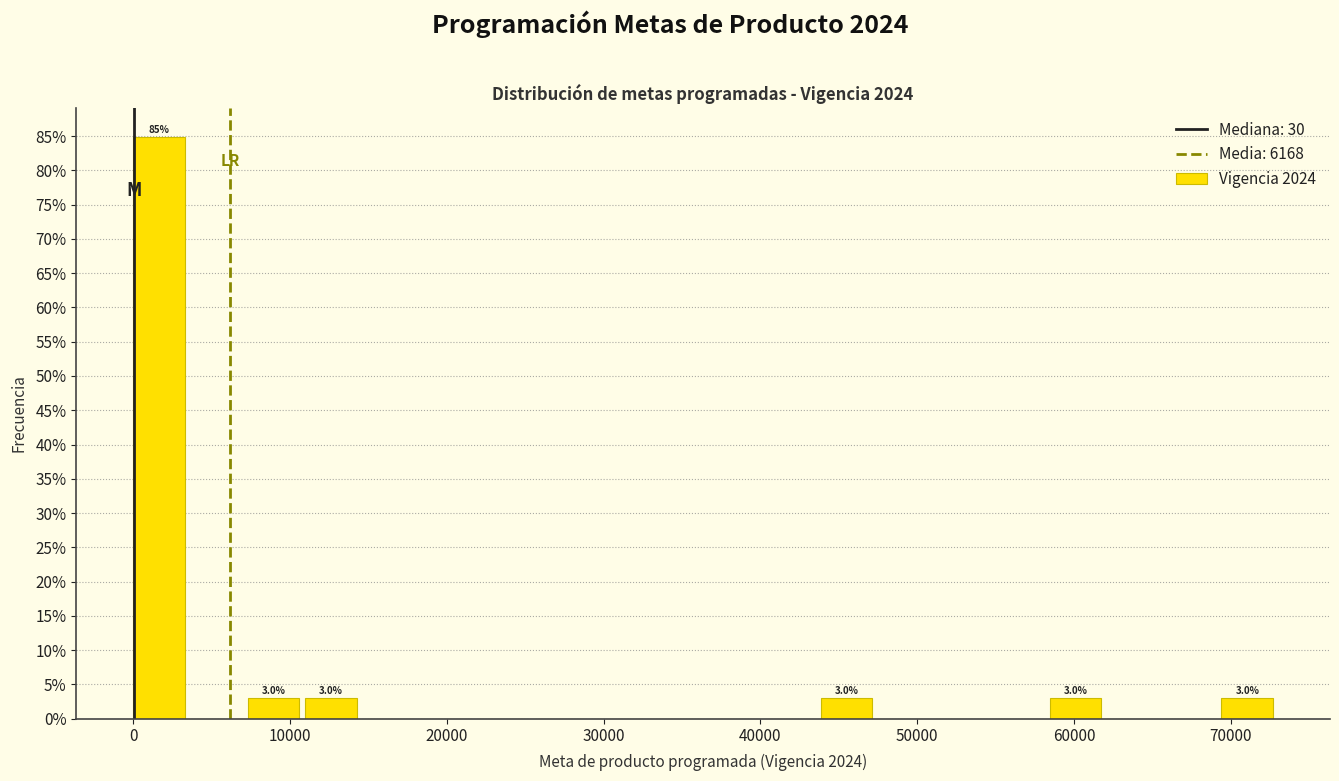

Read against the x-axis, roughly where is the centre of the tallest bar?

2000